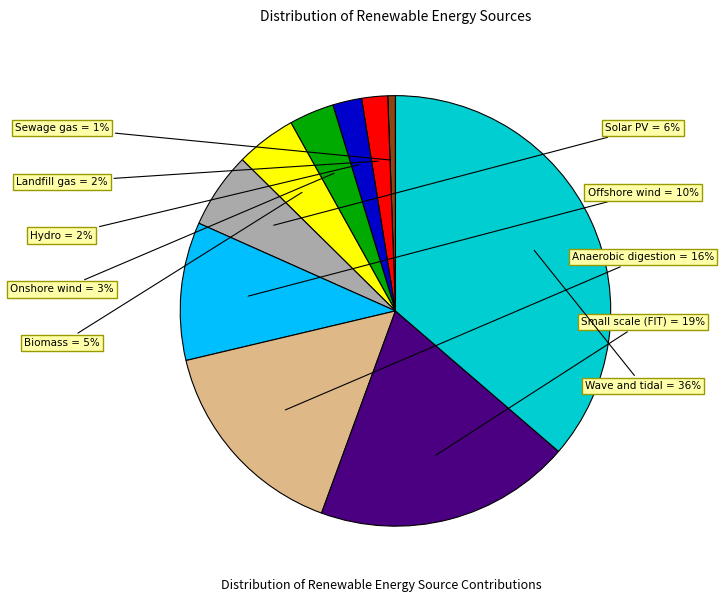

Is there a majority slice in this chart?

No